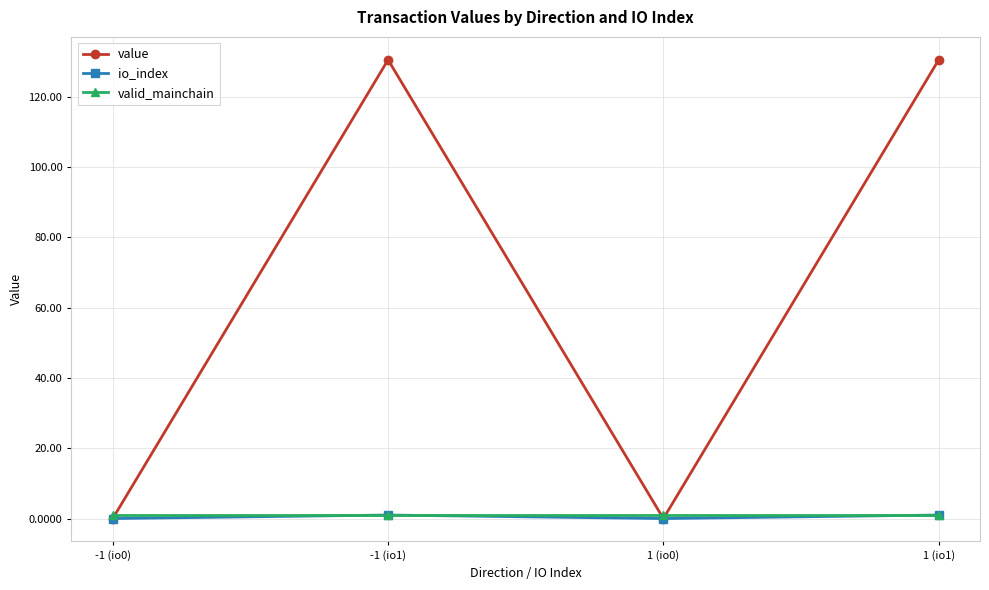

What is the difference between the highest and lowest values at -1 (io1)?

129.5